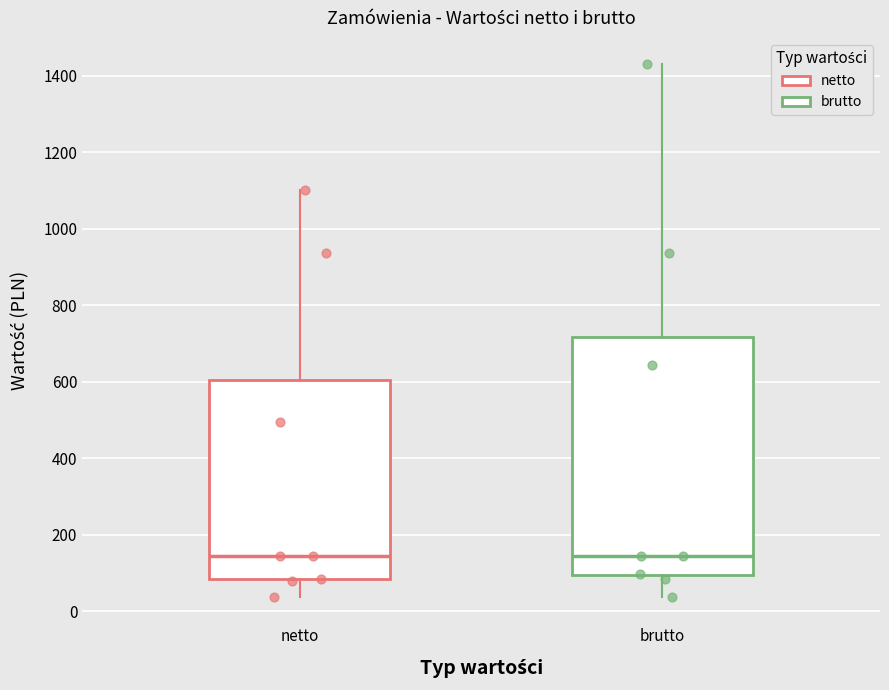

Where is the upper edge of the box for brutto on the y-axis? The values are not printed on the chart, so give them approximately, as read against the axis.

720